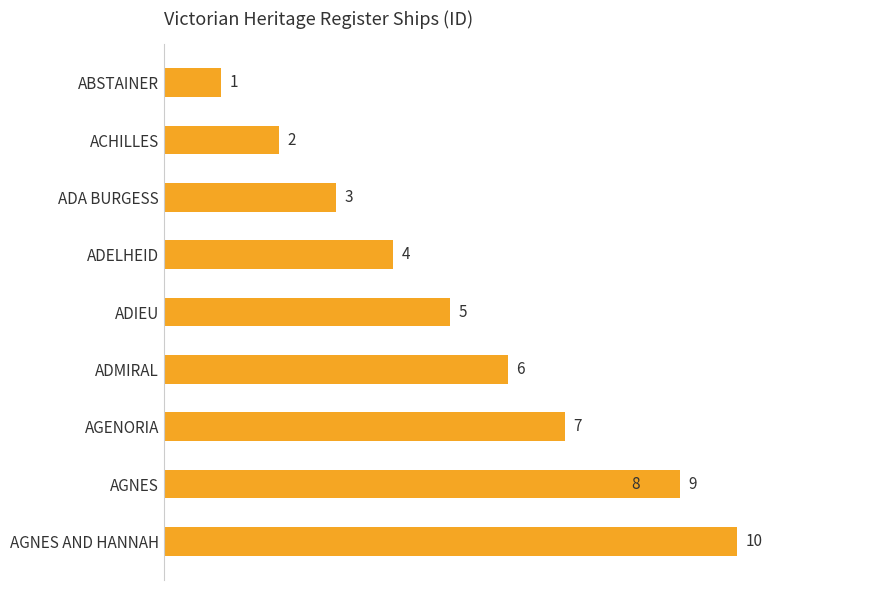

The chart shows a value of 8 at ADIEU. True or false?

False